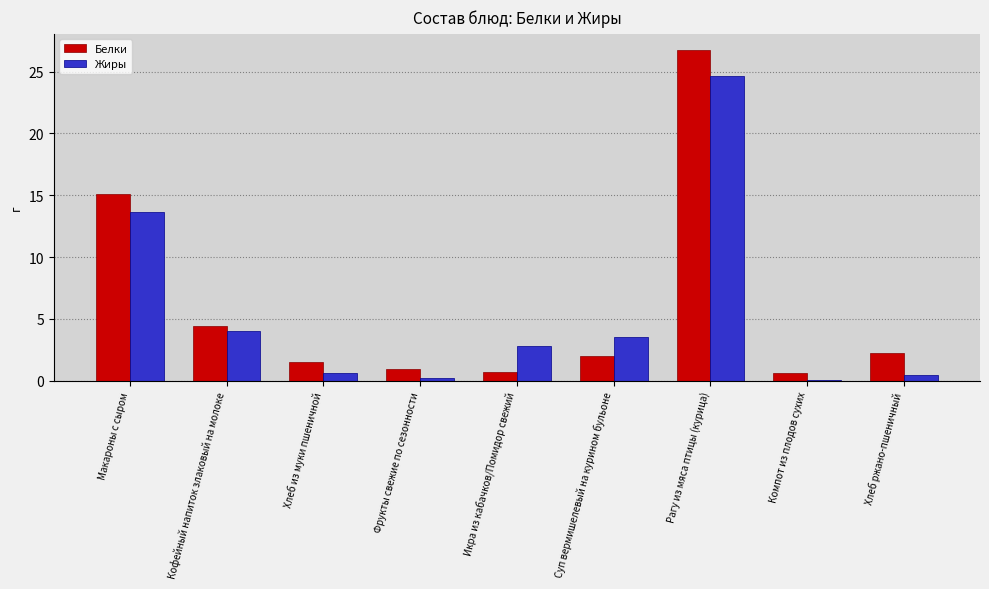

At which category does the chart reach its peak across all series?

Рагу из мяса птицы (курица)